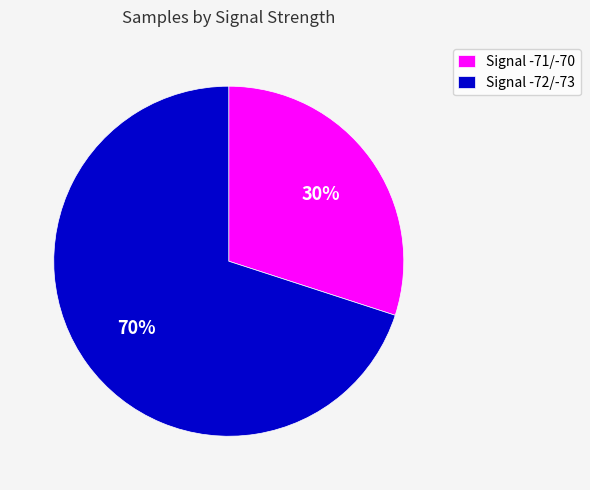

Is it true that Signal -72/-73 is 70% of the pie?

True